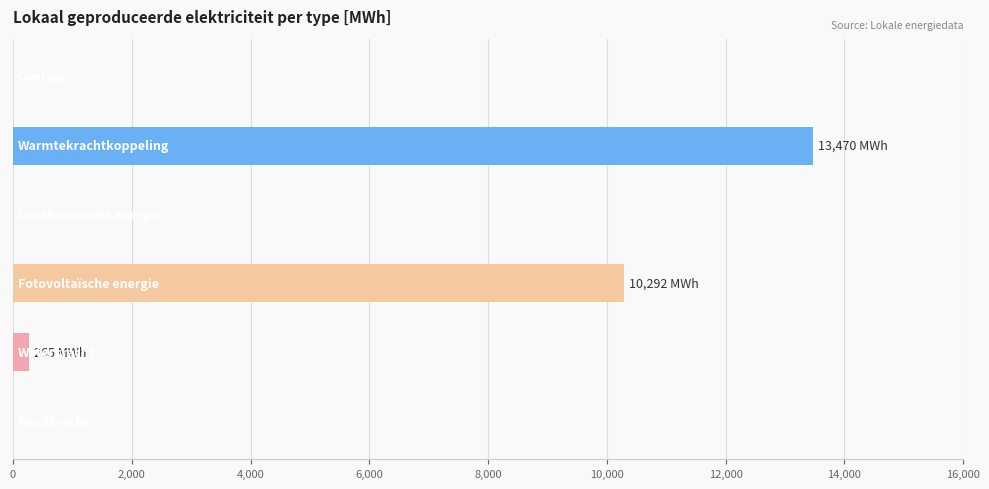

What is the maximum value shown in the chart?

13470.3